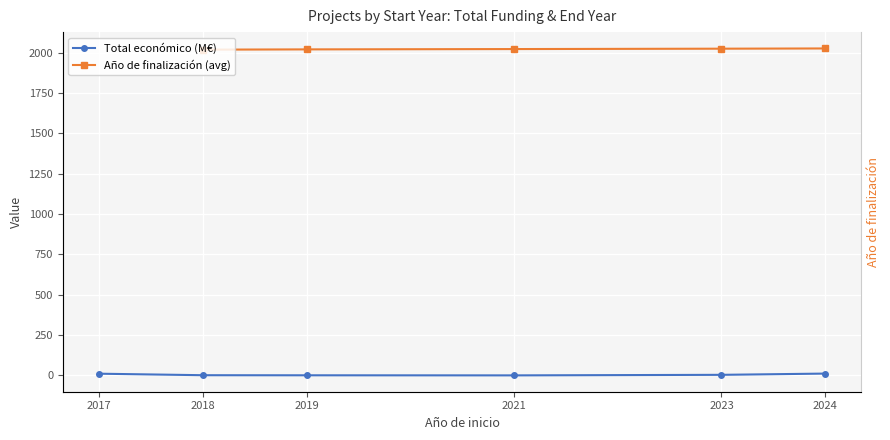

How many series are shown in this chart?

2